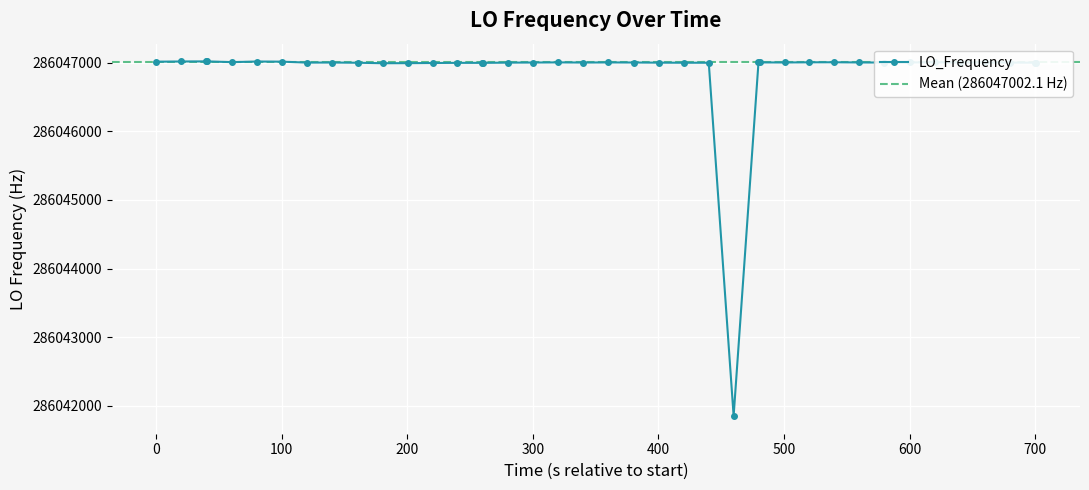

What is the value of the LO_Frequency point at the 23rd from the left?

286046998.8